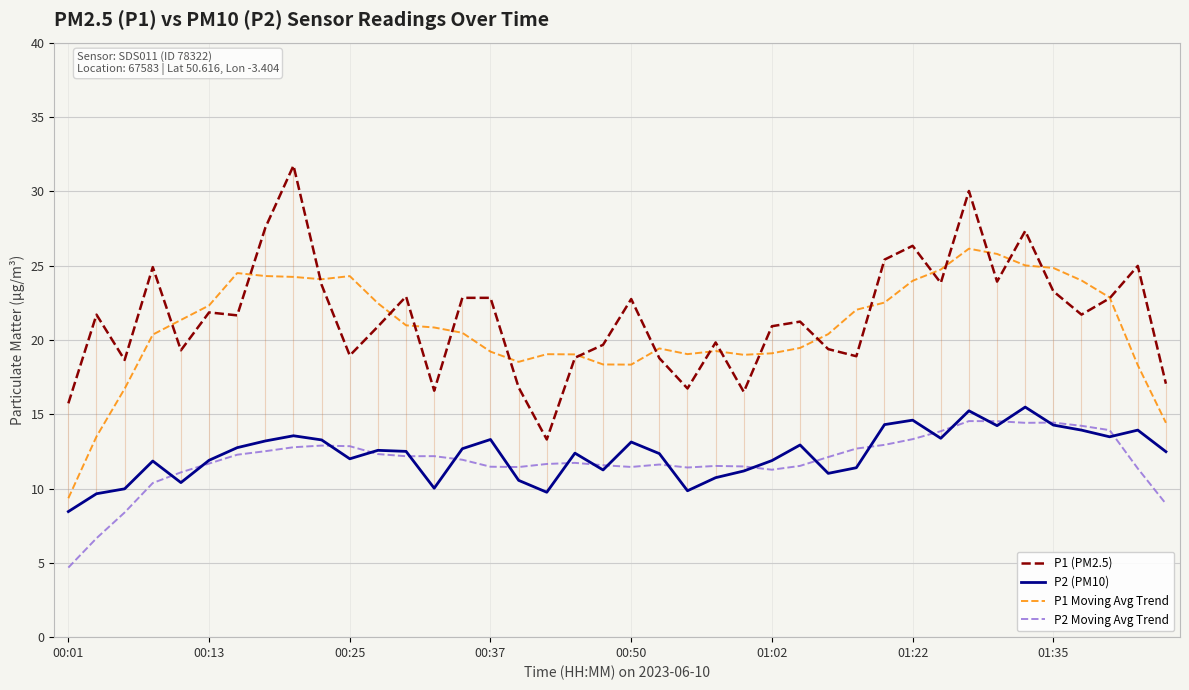

At how many categories does at least one series exceed 8?

40